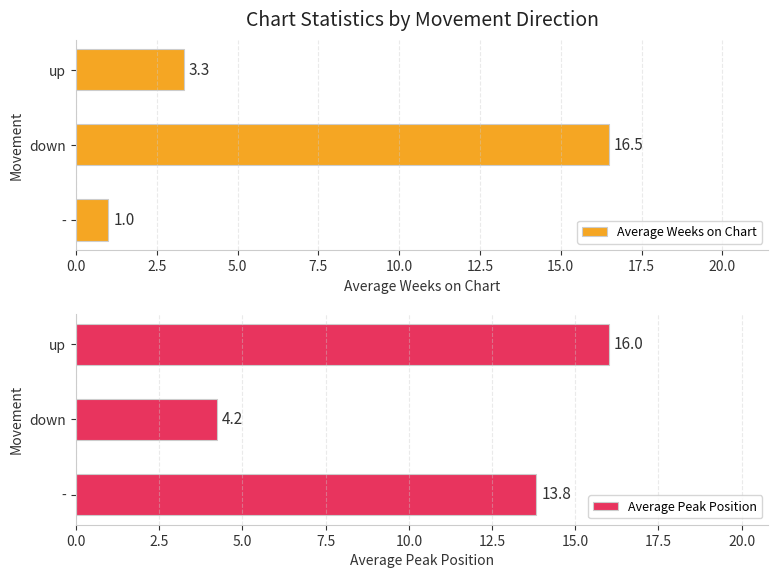

True or false: Average Weeks on Chart has a value of 1.0 at -.

True